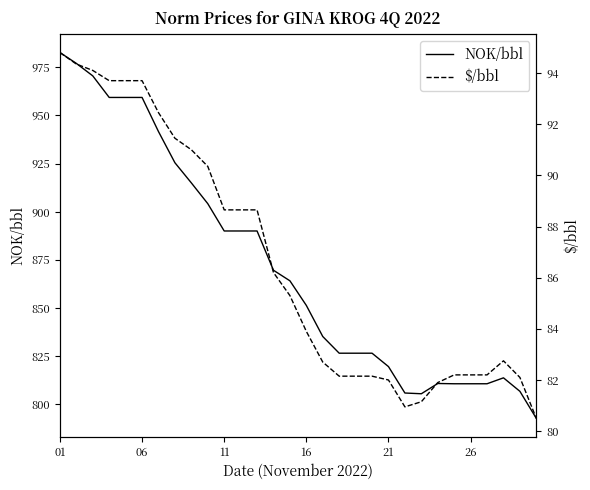

The NOK/bbl series shows 1248.1 at 19. True or false?

False